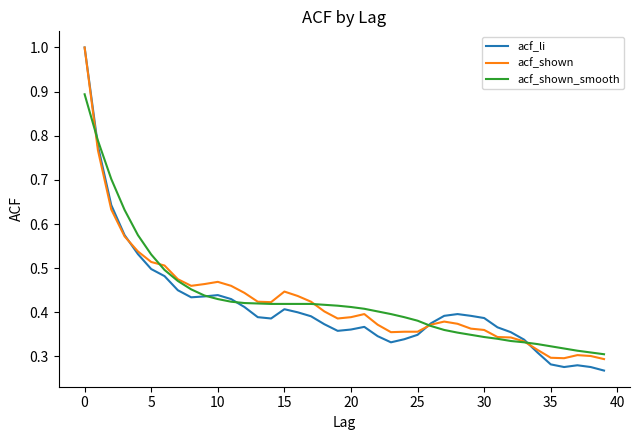

True or false: acf_li and acf_shown_smooth intersect in this chart.

True